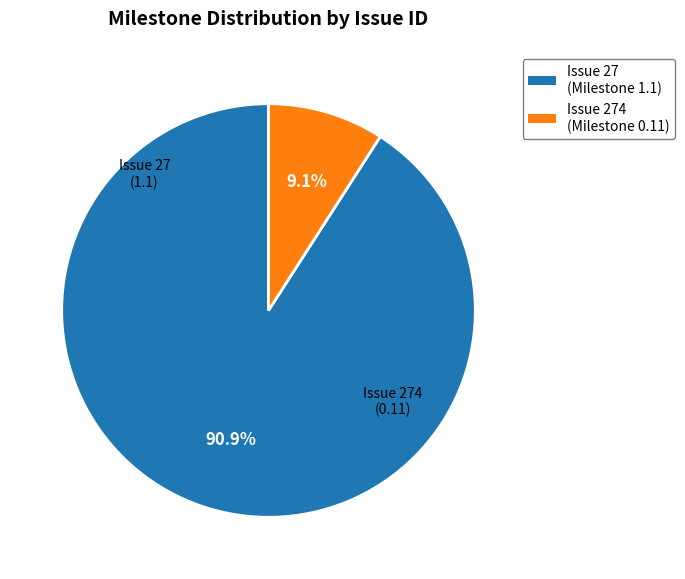

Is there any slice that represents more than half of the pie?

Yes